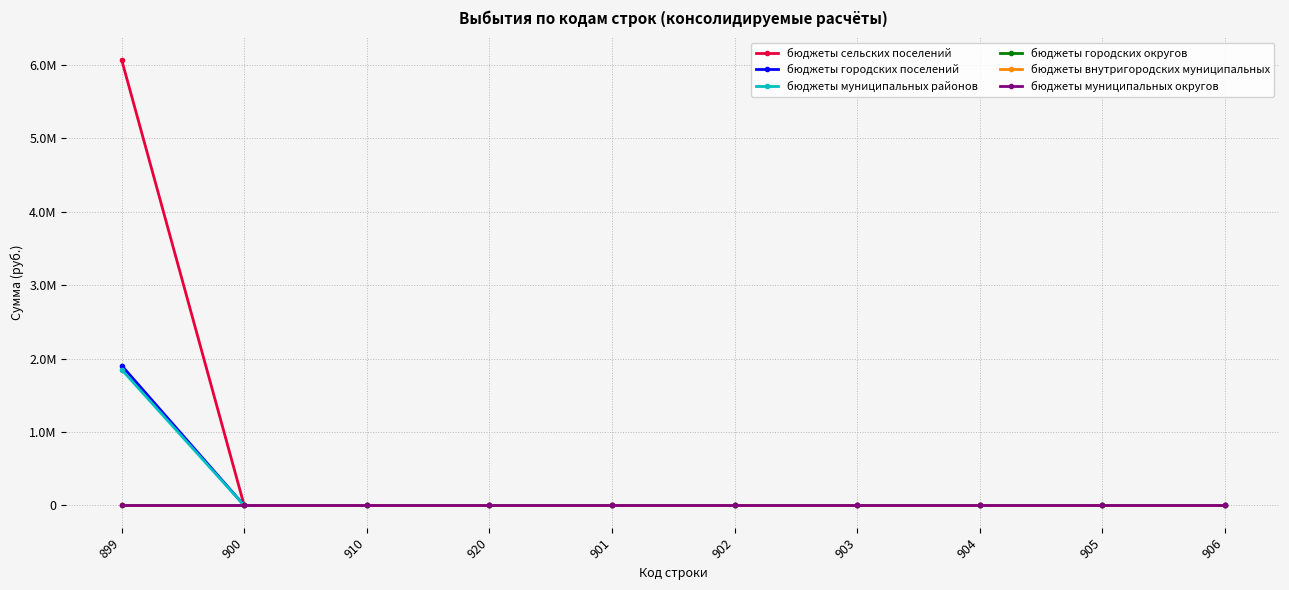

Does the chart have visible grid lines?

Yes